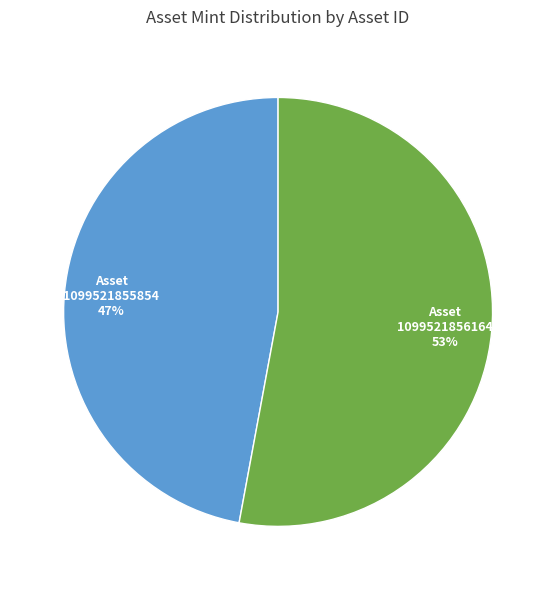

Combined, do 1099521855854 and 1099521856164 account for over 50%?

Yes